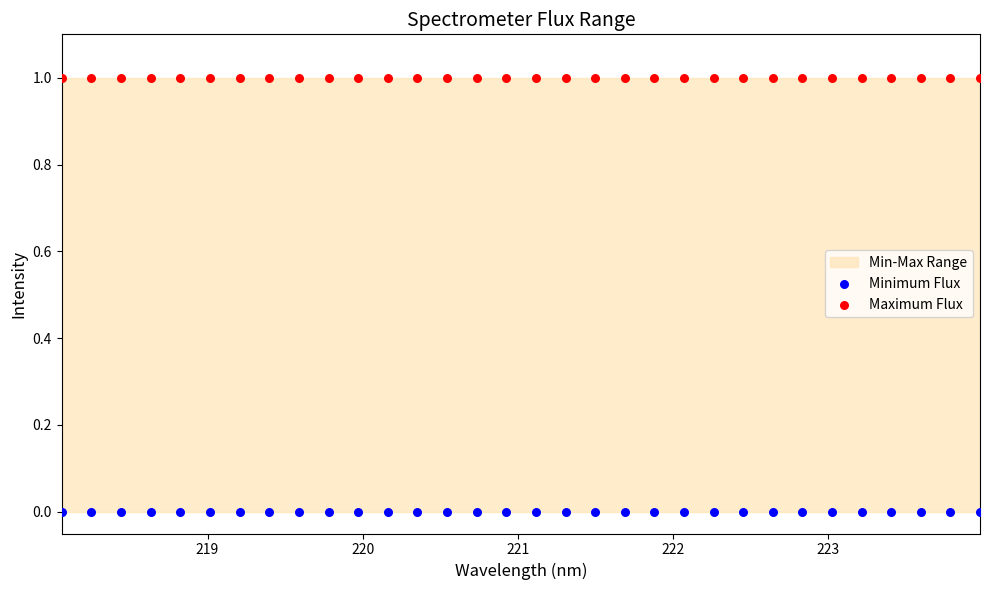

Which series reaches the maximum Y coordinate?

Maximum Flux